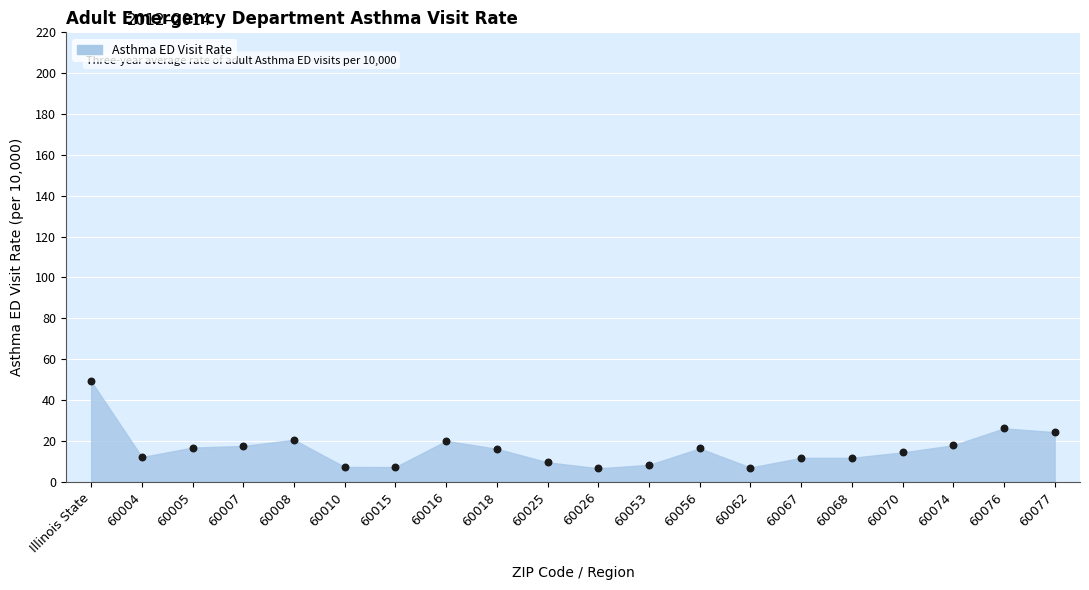

What is the range of Y values (max minus min)?

42.6